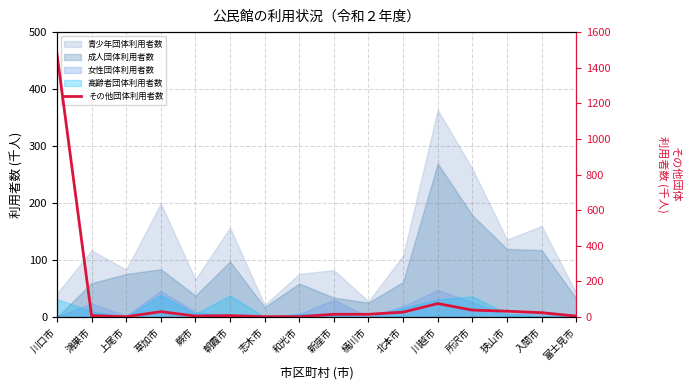

What is the label of the 7th point from the left?

志木市